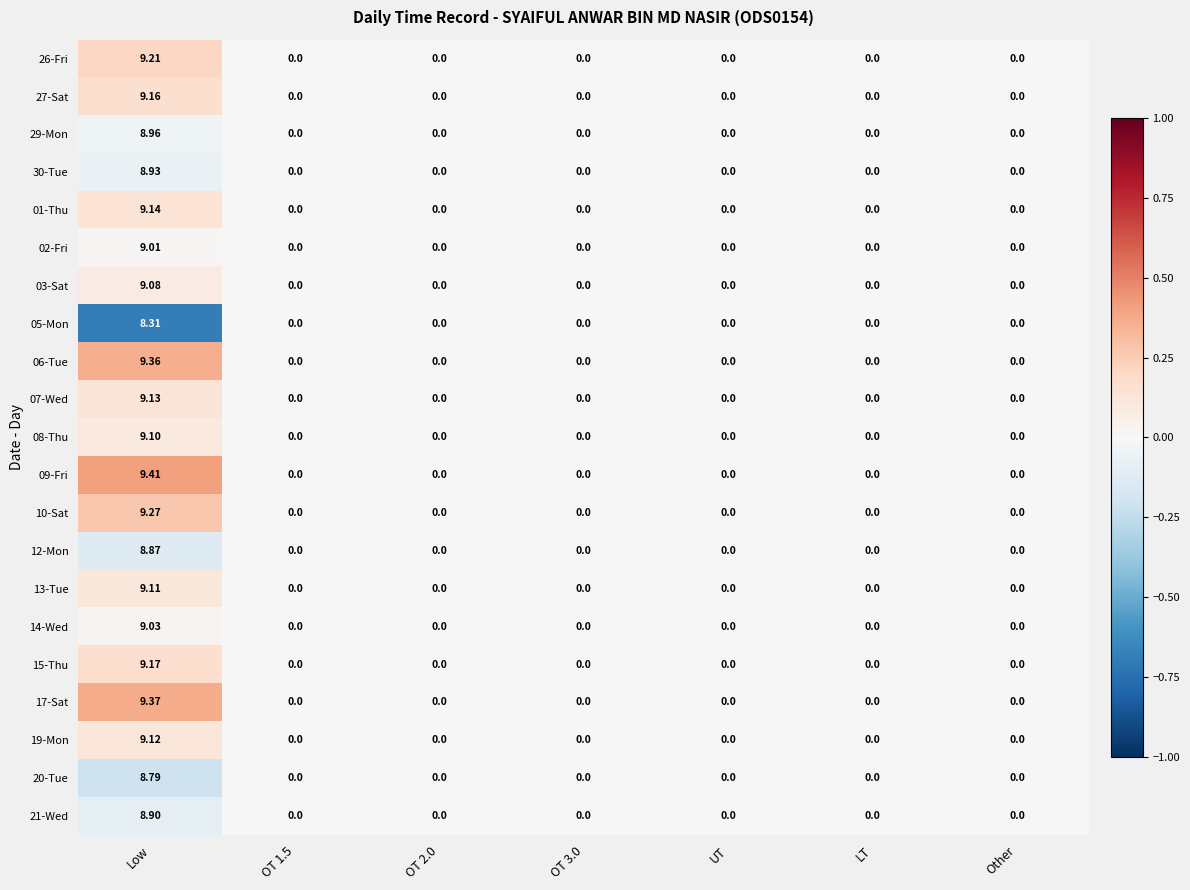

At which category is the sum across all series the highest?

Low